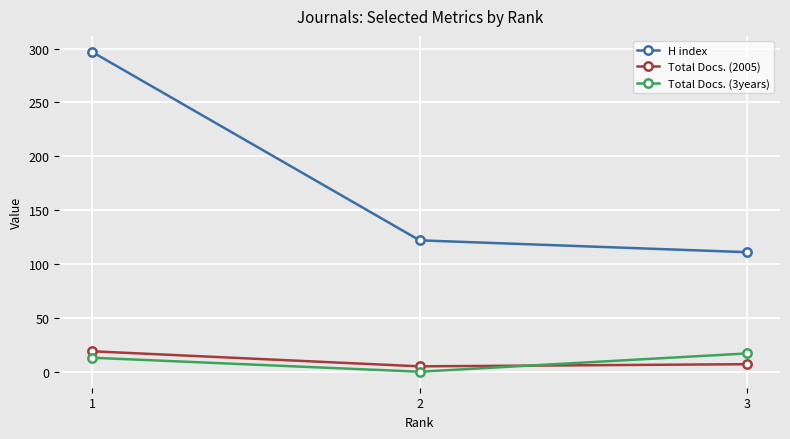

How many lines are shown in the chart?

3